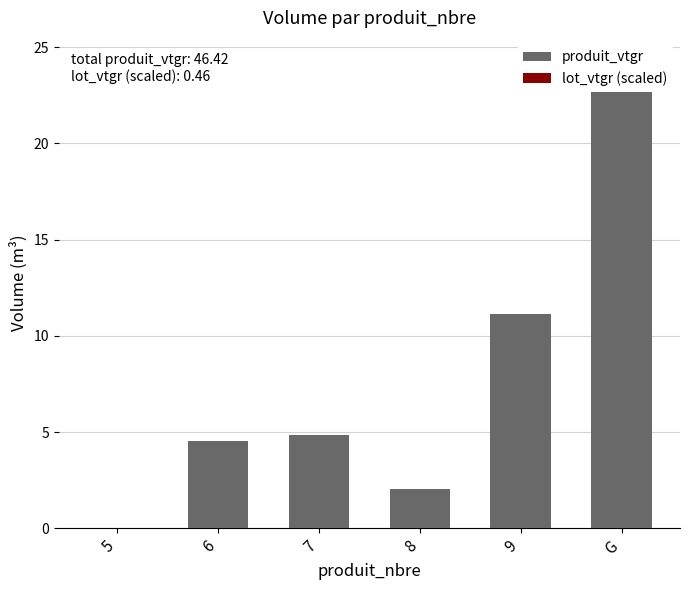

What is the spread (max minus min) of values at 8?

2.0